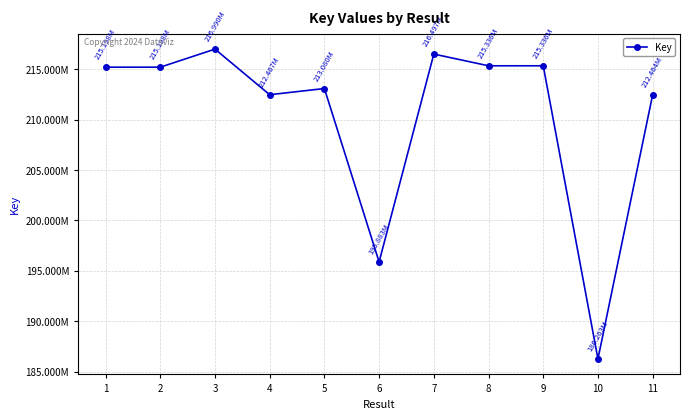

At which label is the value closest to 201626305?

6